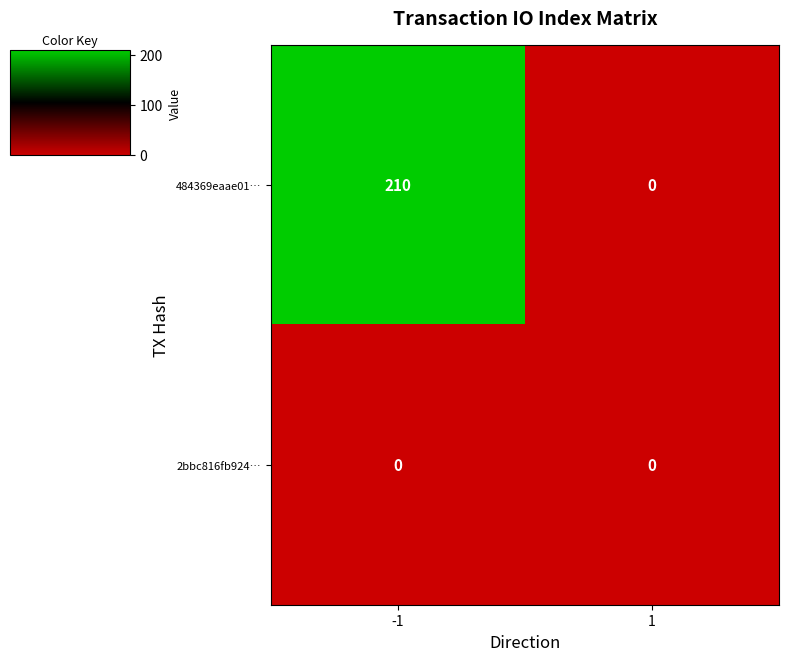

What is the average value of the 484369eaae01… series?

105